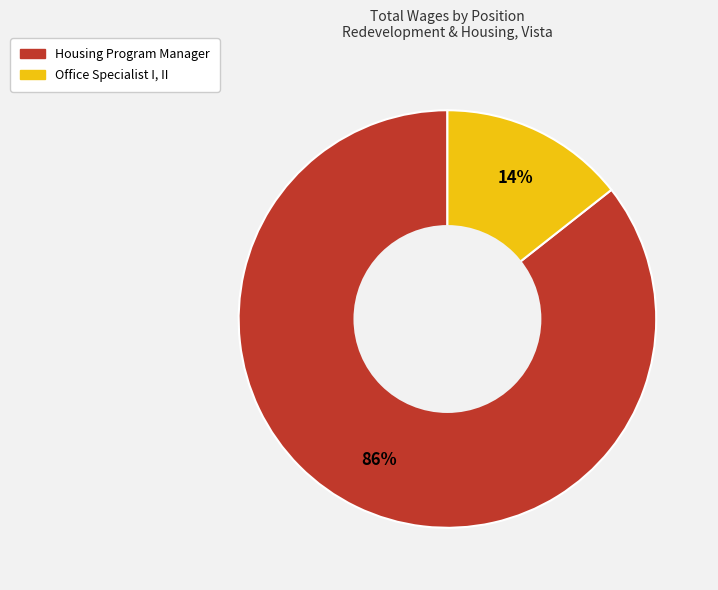

What percentage is the Housing Program Manager slice, to the nearest percent?

86%